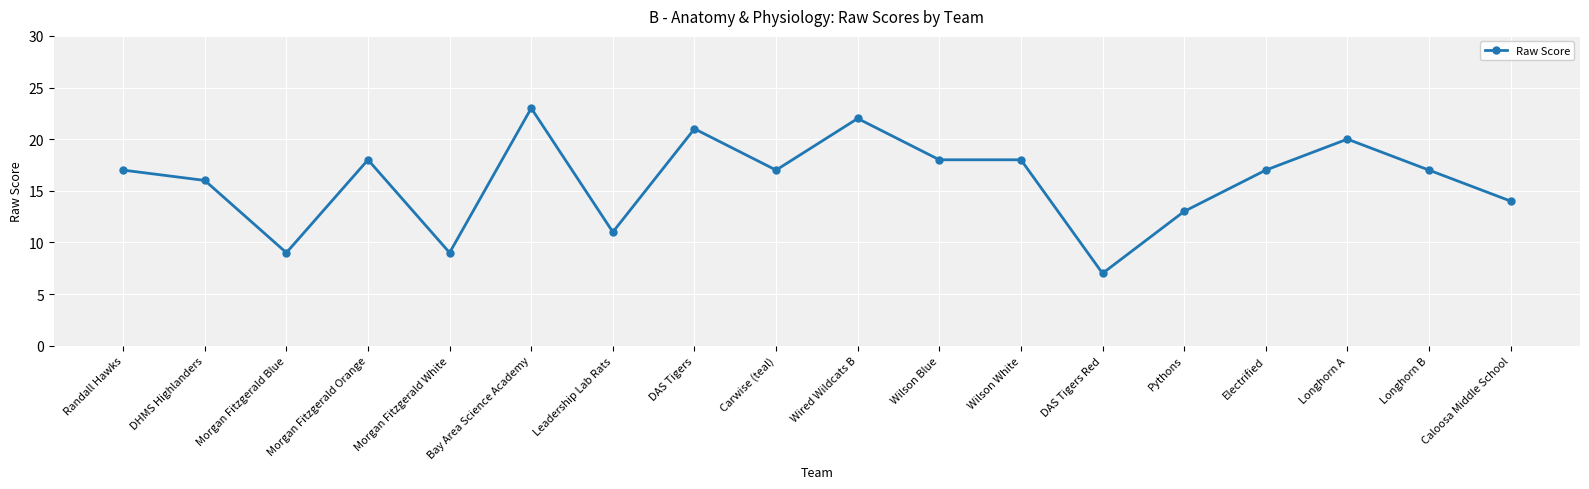

What is the change in value from Electrified to Caloosa Middle School?

-3